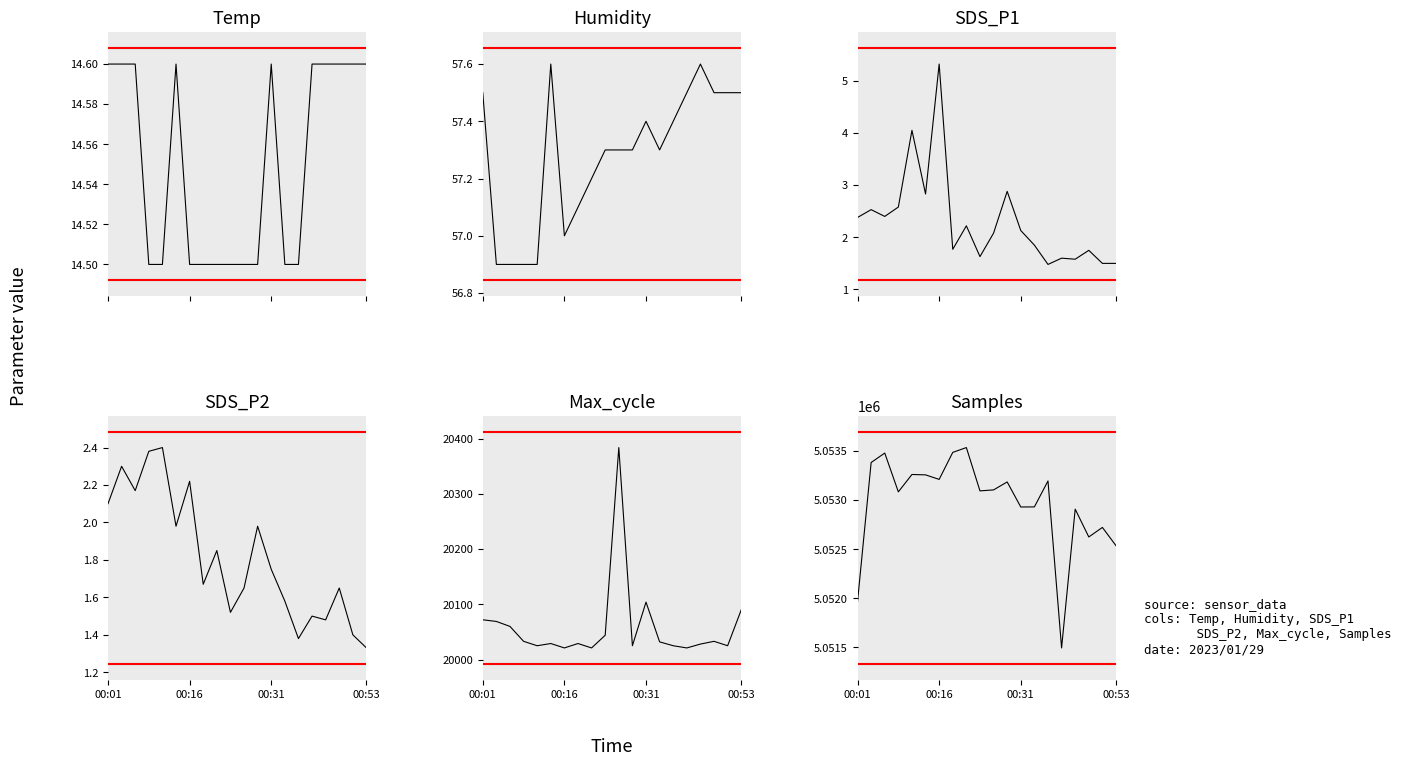

Rank the series at 8 from lowest to highest value.

SDS_P2, SDS_P1, Temp, Humidity, Max_cycle, Samples